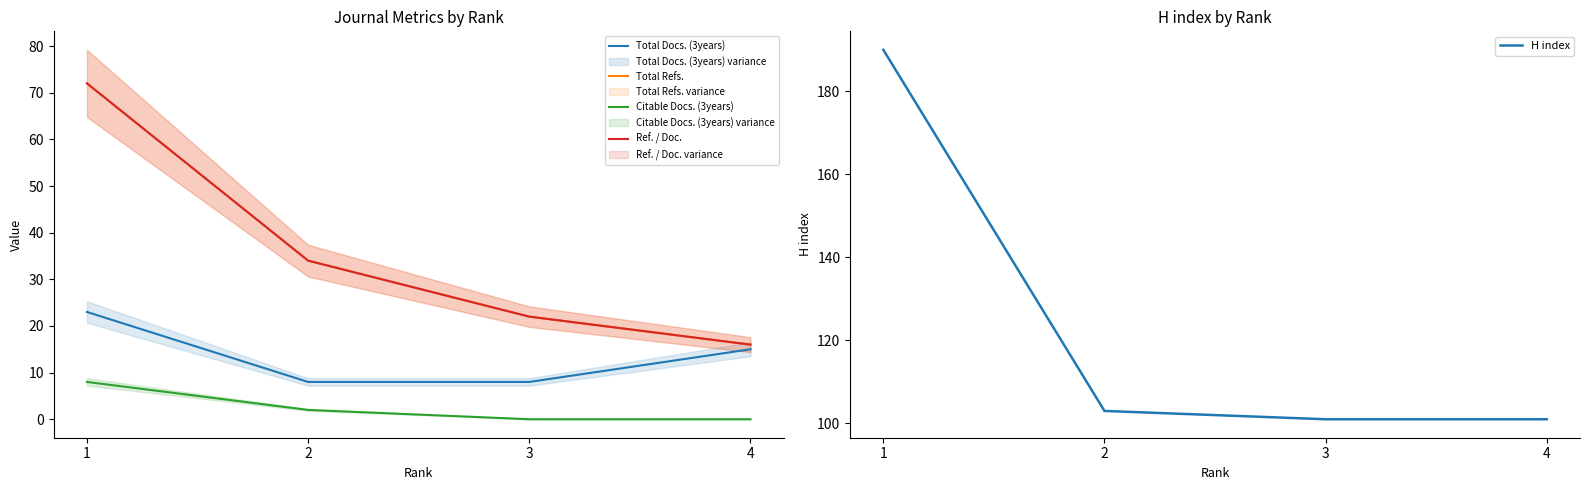

What is the average value of the Ref. / Doc. series?

36